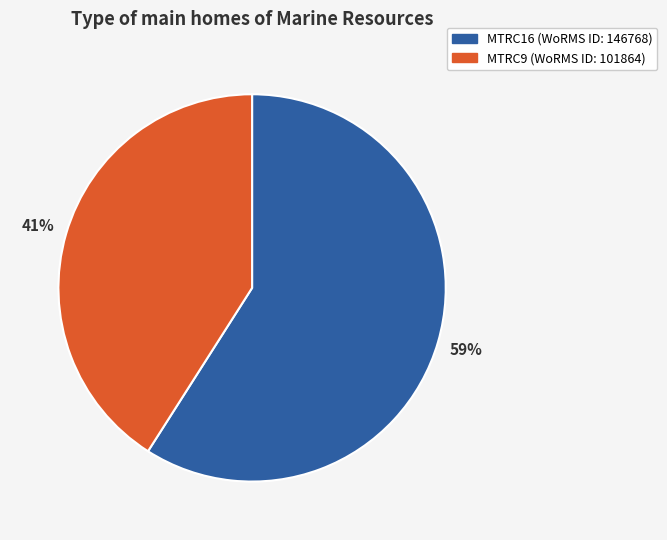

The MTRC9 slice represents 41% of the pie. True or false?

True